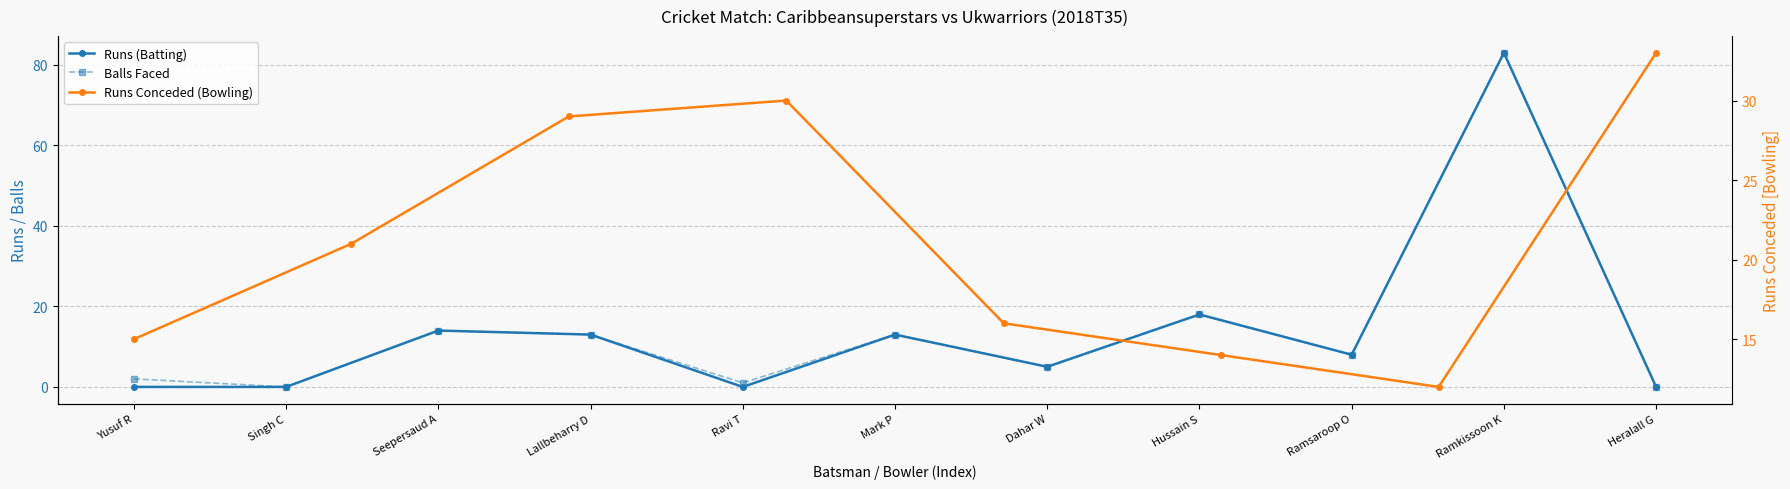

What is the total value across all series at Hussain S?

36